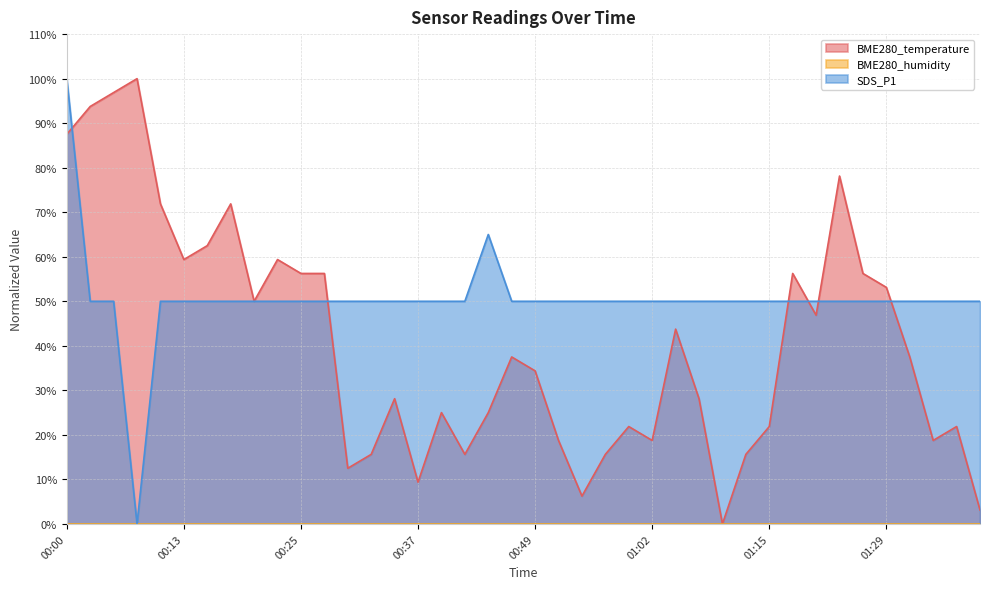

Rank the series by their average value, from highest to lowest.

SDS_P1, BME280_temperature